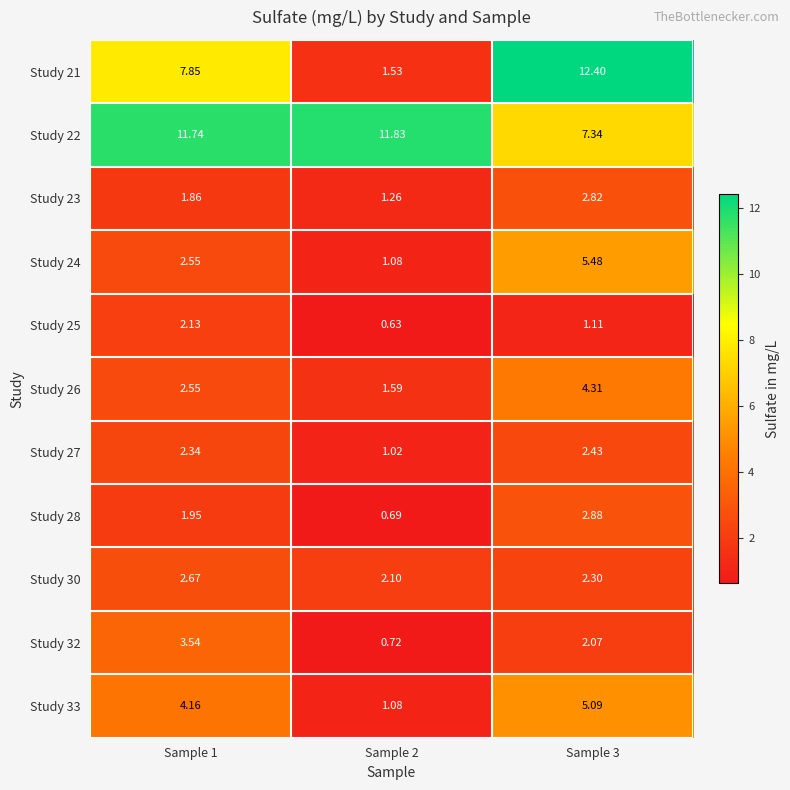

How many series are shown in this chart?

11